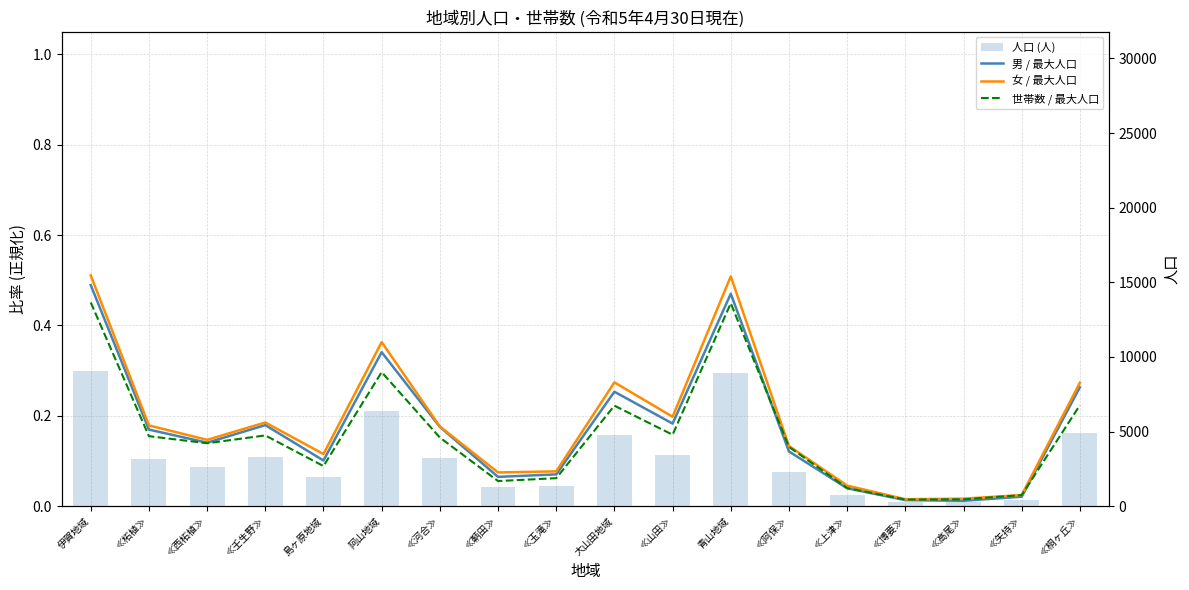

What is the difference between the highest and lowest values at 島ヶ原地域?

1965.9